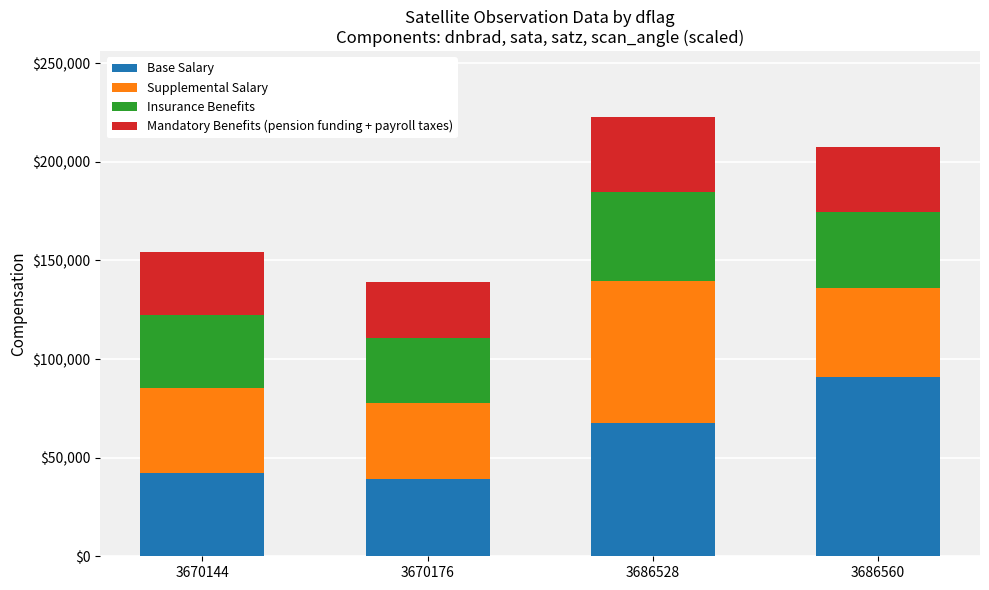

What is the total value across all series at 3686528?

222700